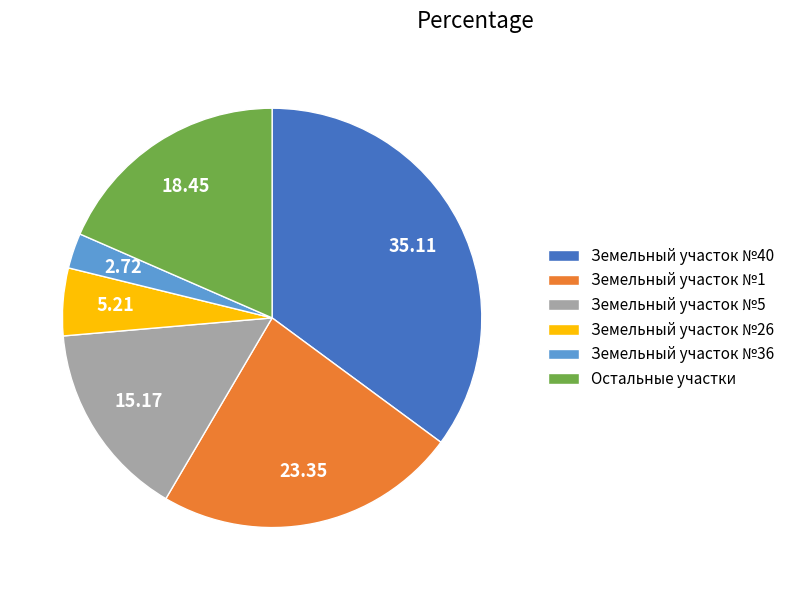

Count the number of slices in the pie.

6